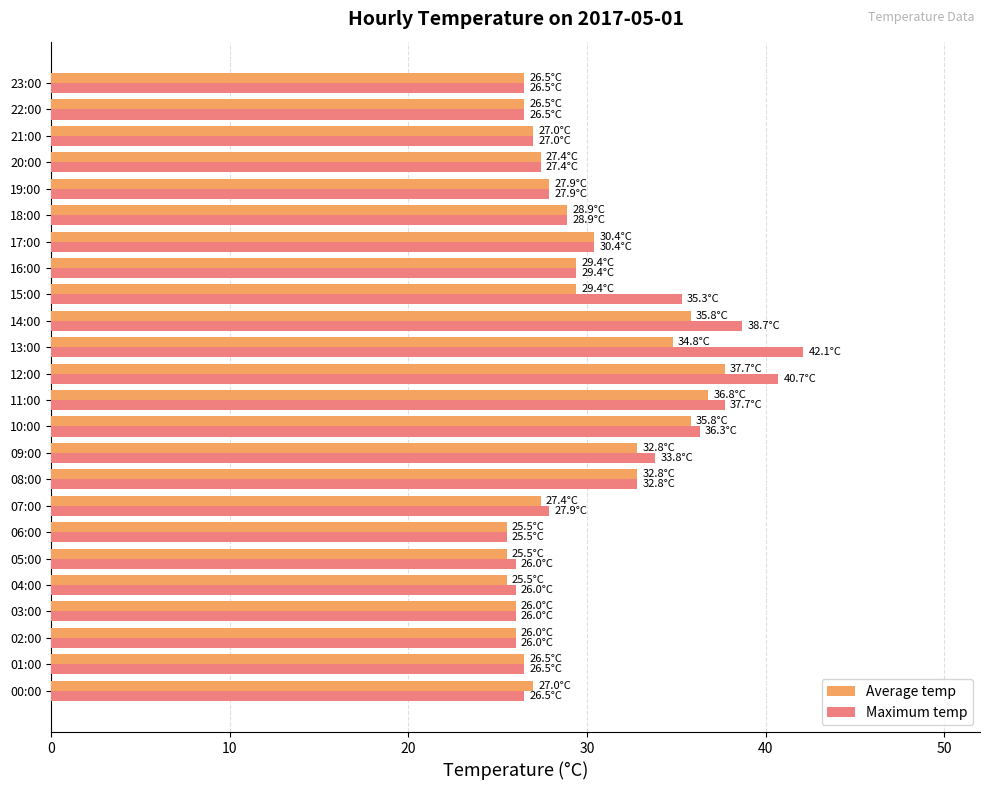

List the series in order of their peak value, highest first.

Maximum temp, Average temp